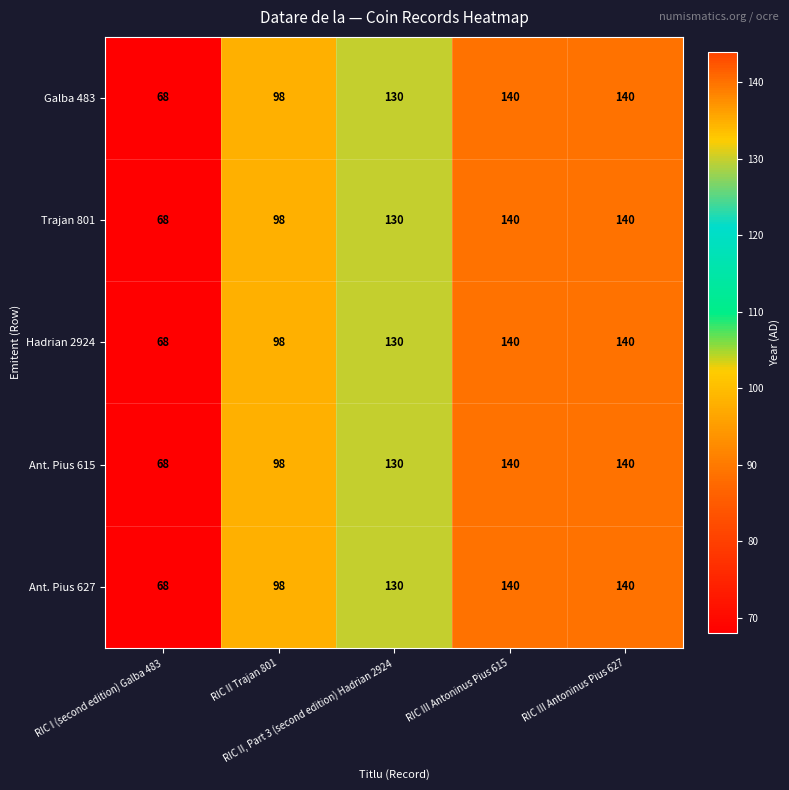

At how many categories does at least one series exceed 79?

4